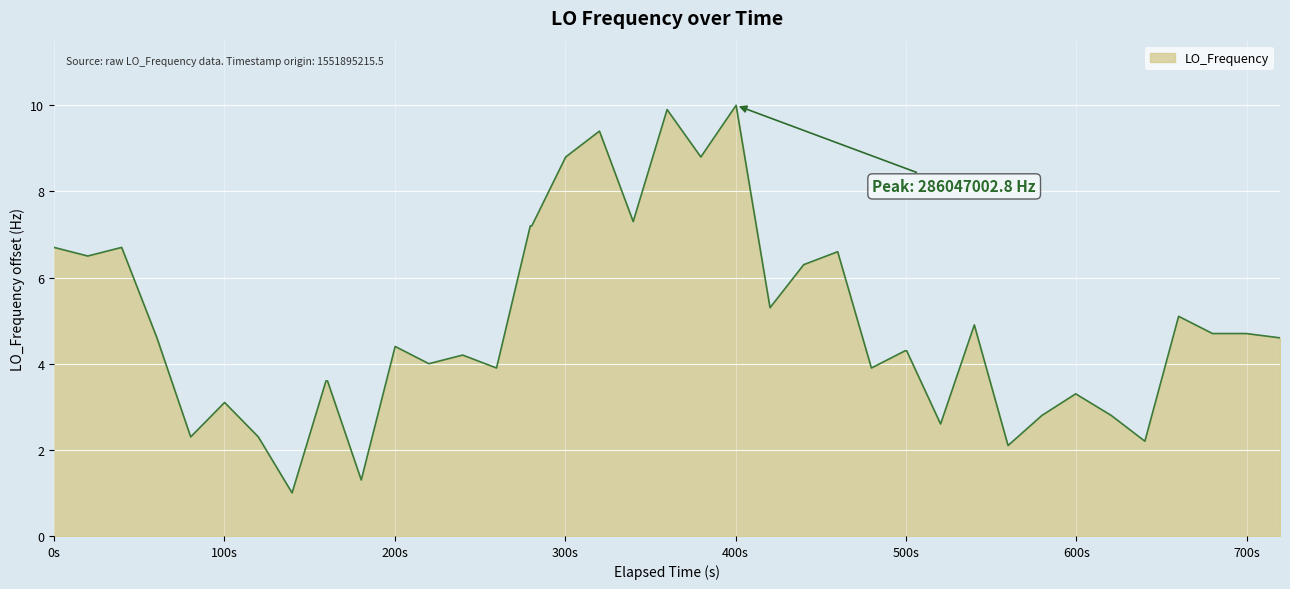

What is the difference between the maximum and minimum values?

9.0